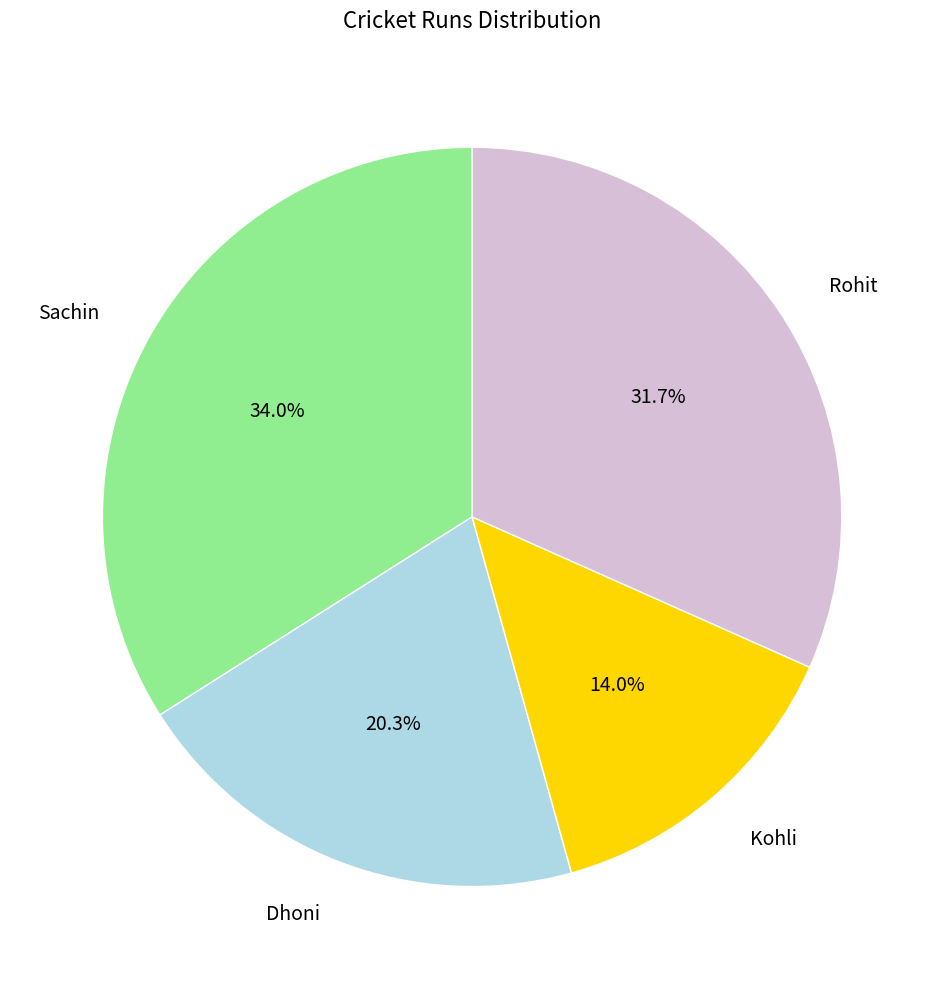

What is the total percentage of Dhoni and Rohit?

52.0%